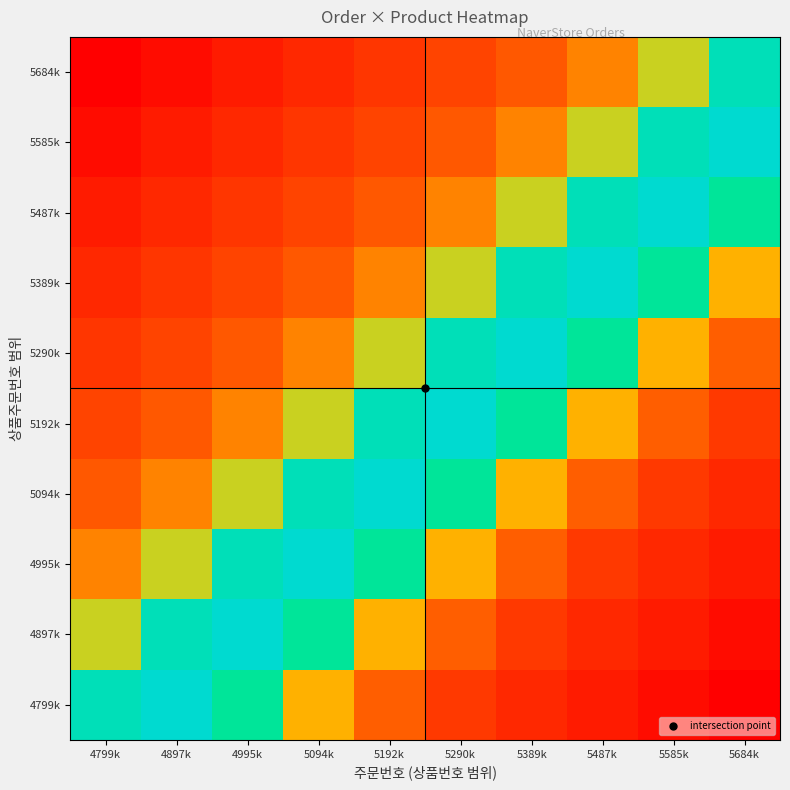

How many series are shown in this chart?

10